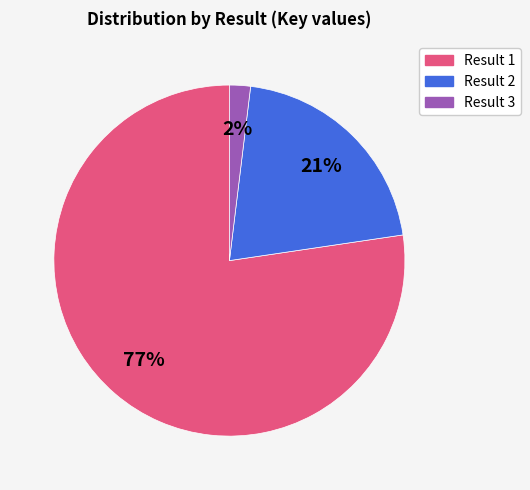

To the nearest percent, what is the average slice percentage?

33%